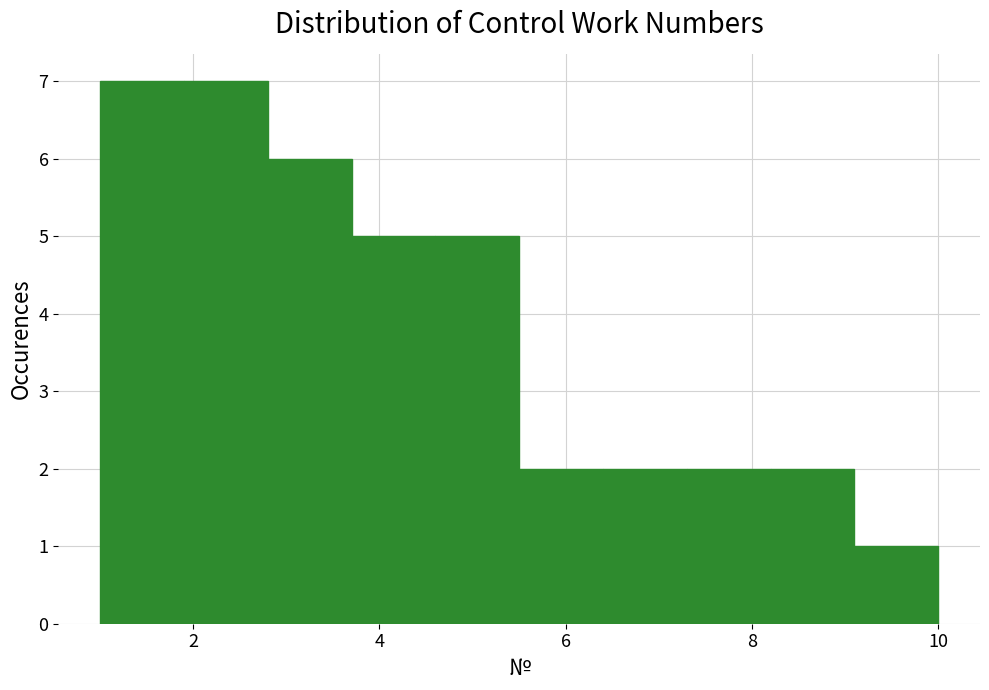

What is the height of the bar covering 1.0 to 1.9 on the x-axis? Neither the bar edges nor the heights are printed on the chart, so give them approximately, as read against the axes.

7